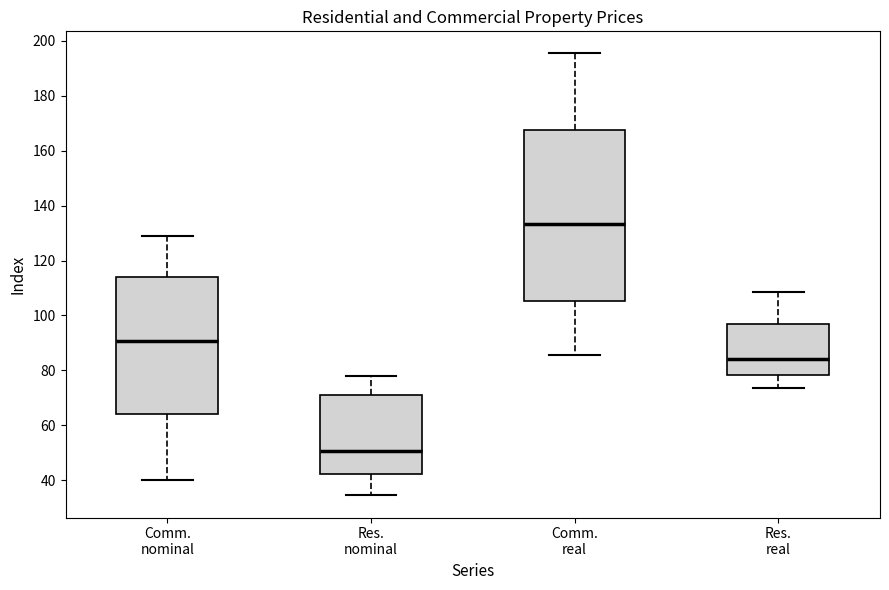

Reading left to right, transcribe this box plot: for each box, give where its median line is, the range the box spans, and where its two whiskers end, as read against the y-axis. The values are not printed on the chart, so give them approximately, as read against the axis.

Comm. nominal: median 90, box 64 to 114, whiskers 40 to 130
Res. nominal: median 50, box 42 to 72, whiskers 34 to 78
Comm. real: median 134, box 106 to 168, whiskers 86 to 196
Res. real: median 84, box 78 to 96, whiskers 74 to 108